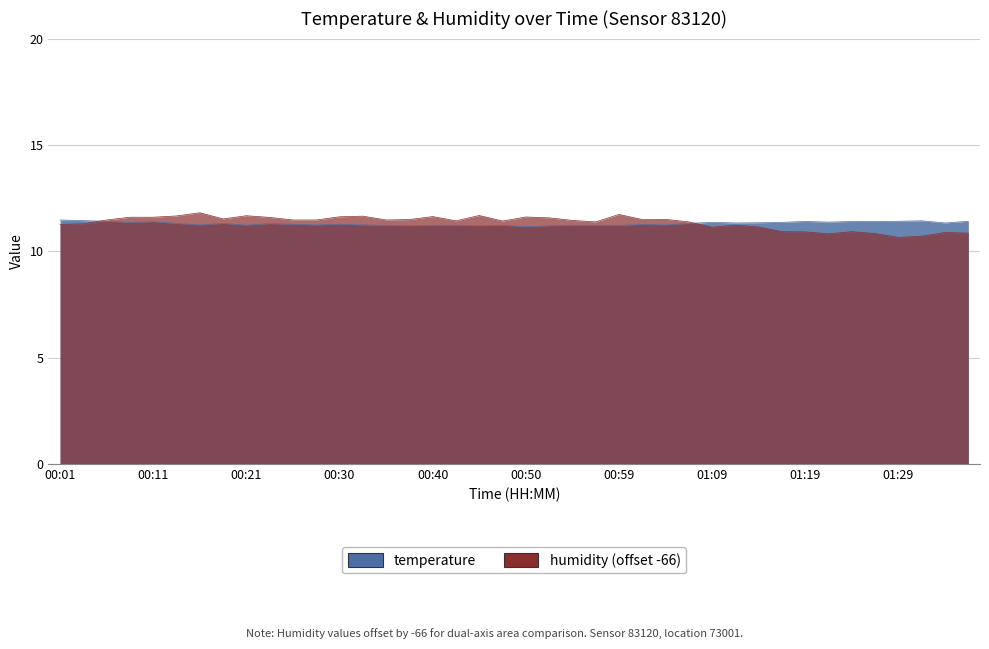

List the labels in order of temperature value, largest first.

00:01, 00:04, 01:31, 00:06, 01:29, 01:36, 01:19, 01:24, 01:26, 00:11, 01:21, 00:08, 01:09, 01:16, 01:14, 01:12, 01:33, 00:13, 00:18, 01:07, 00:23, 00:25, 00:30, 01:02, 00:16, 00:28, 00:33, 01:04, 00:21, 00:35, 00:40, 00:42, 00:47, 00:55, 00:57, 00:59, 00:38, 00:45, 00:52, 00:50